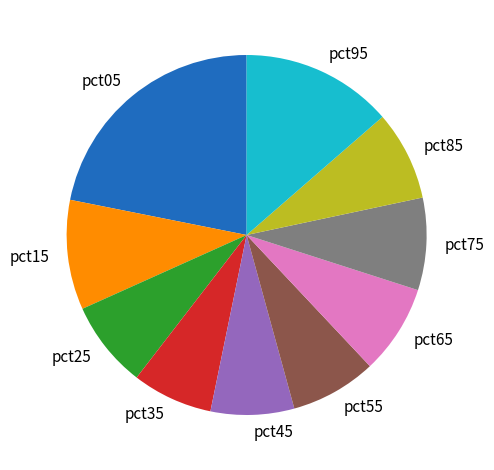

Which category has the biggest portion of the pie?

pct05